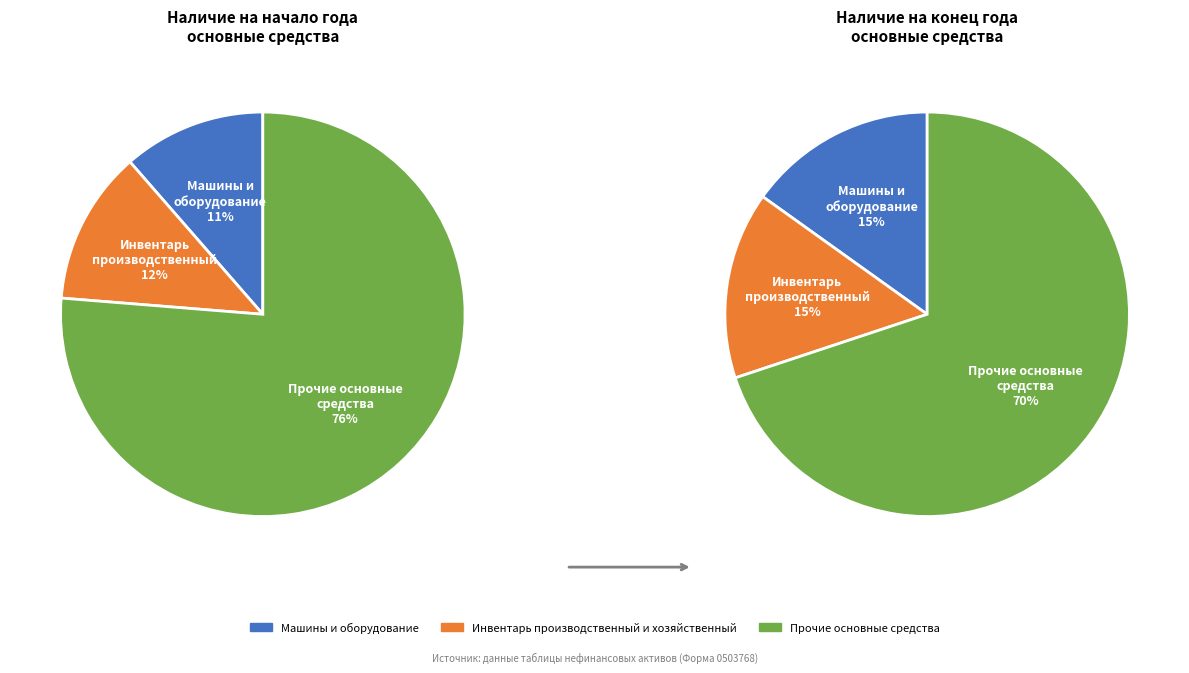

What is the smallest slice in the pie chart?

Инвентарь производственный и хозяйственный